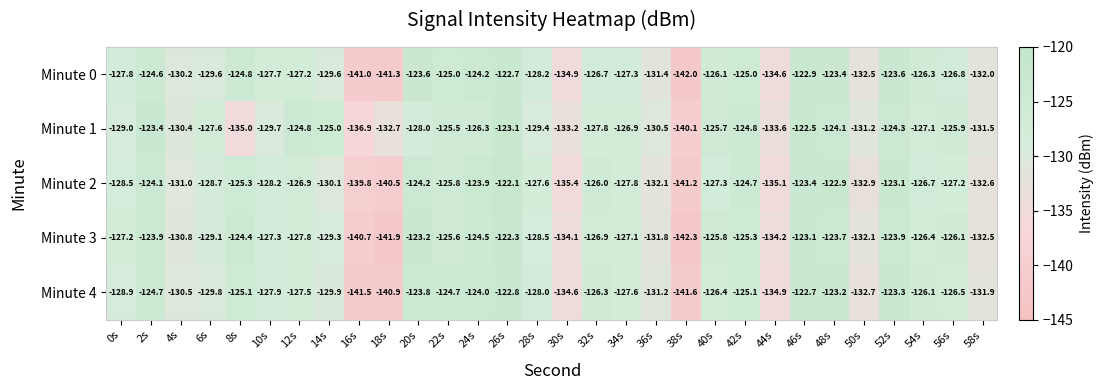

At which label is Minute 2 closest to -131?

4s